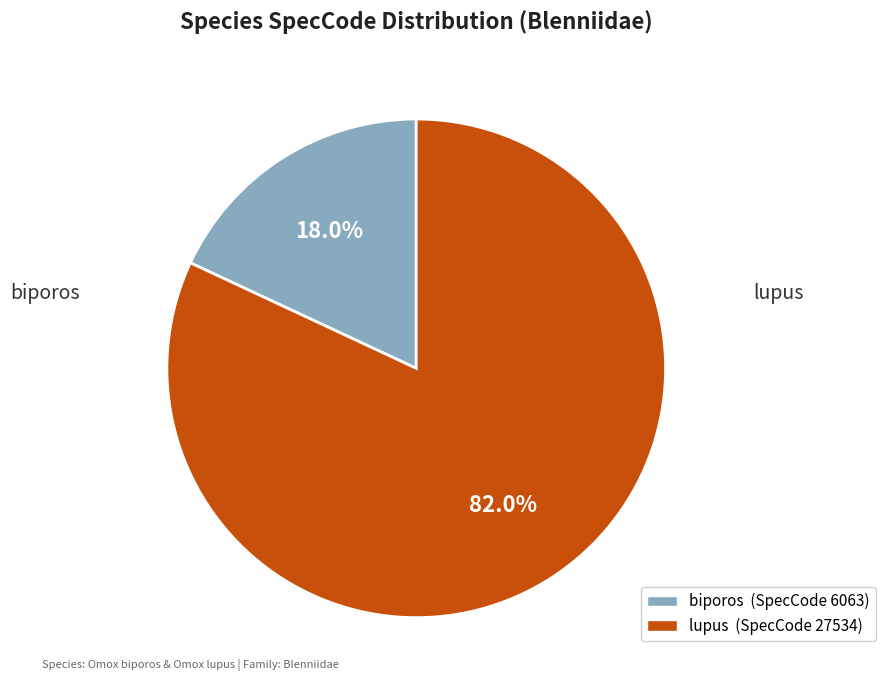

Does biporos account for over 50% of the chart?

No